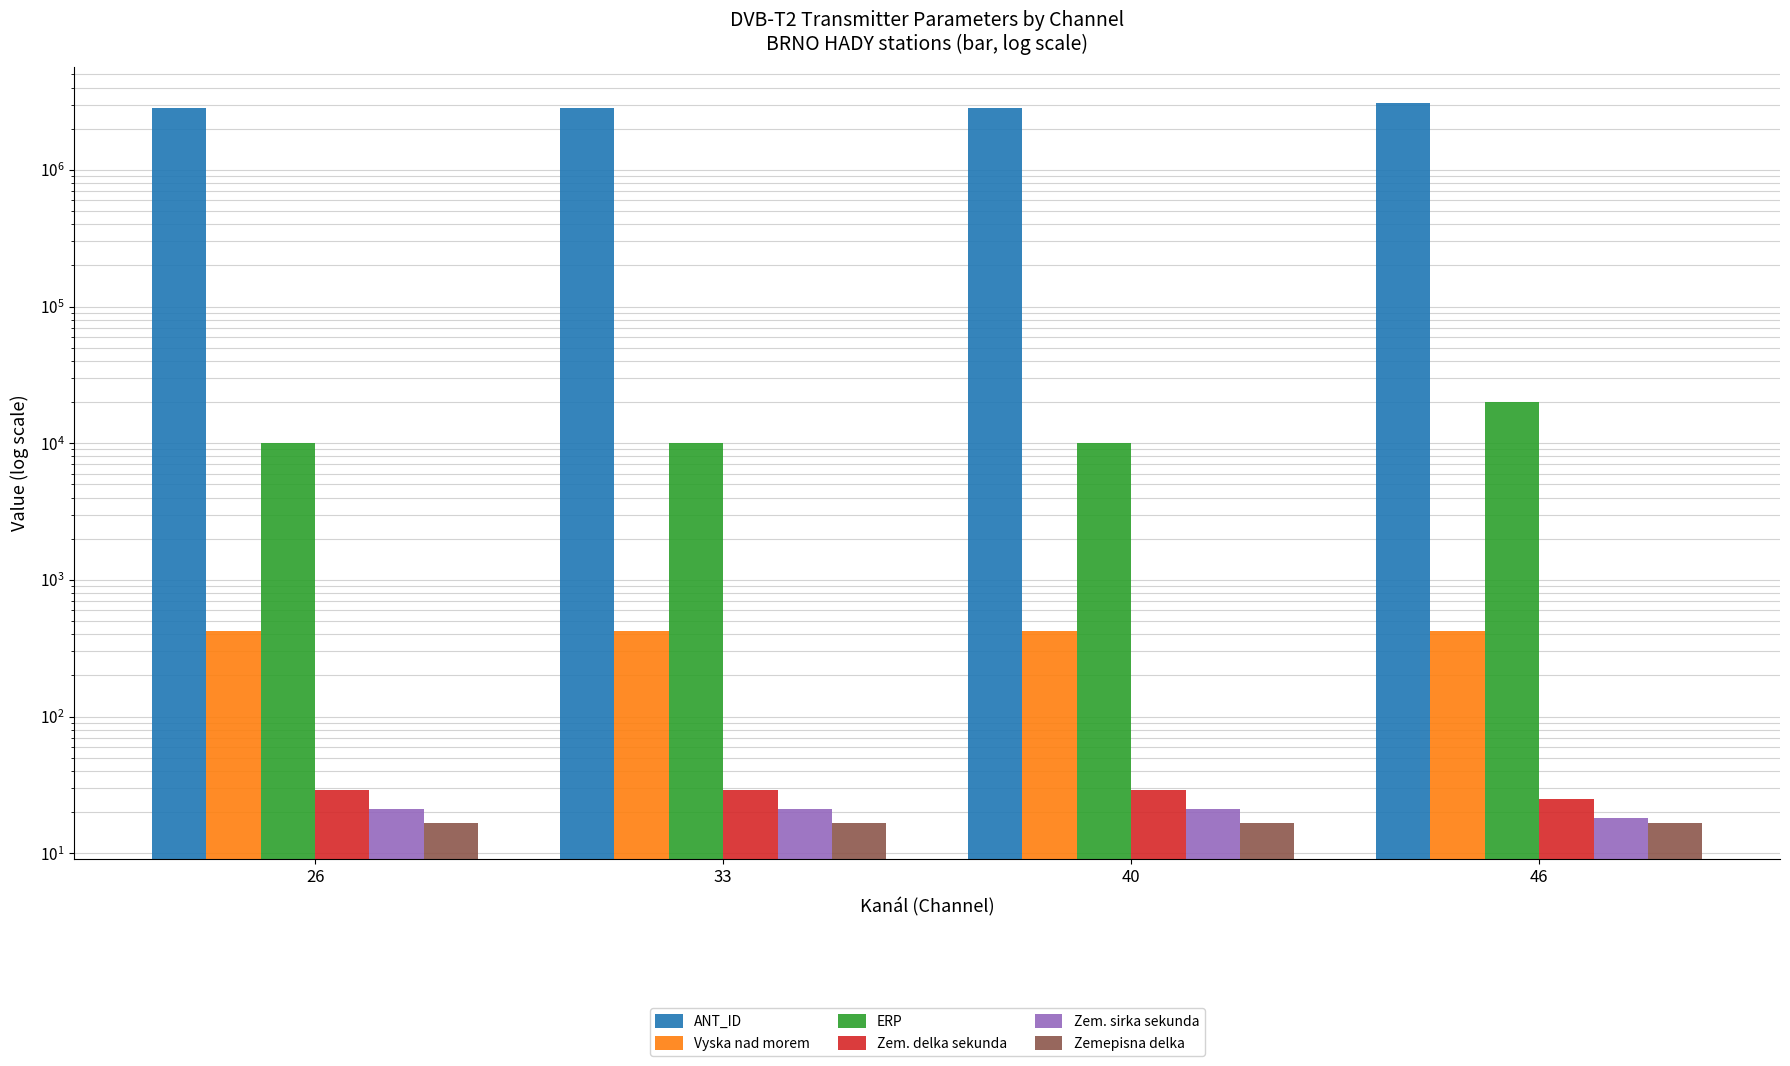

Rank the series by their maximum value, from highest to lowest.

ANT_ID, ERP, Vyska nad morem, Zem. delka sekunda, Zem. sirka sekunda, Zemepisna delka